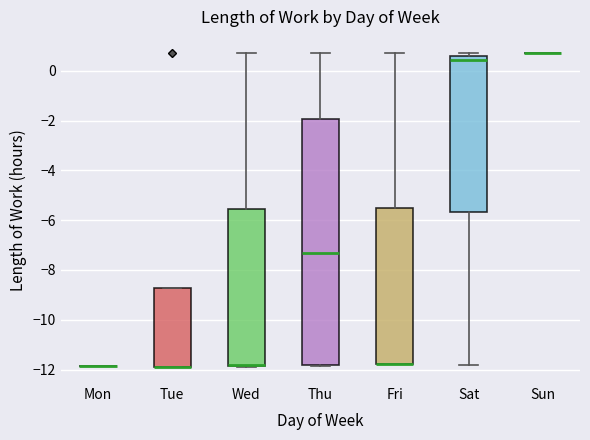

Which box is the tallest, from its lower edge to its upper edge?

Thu